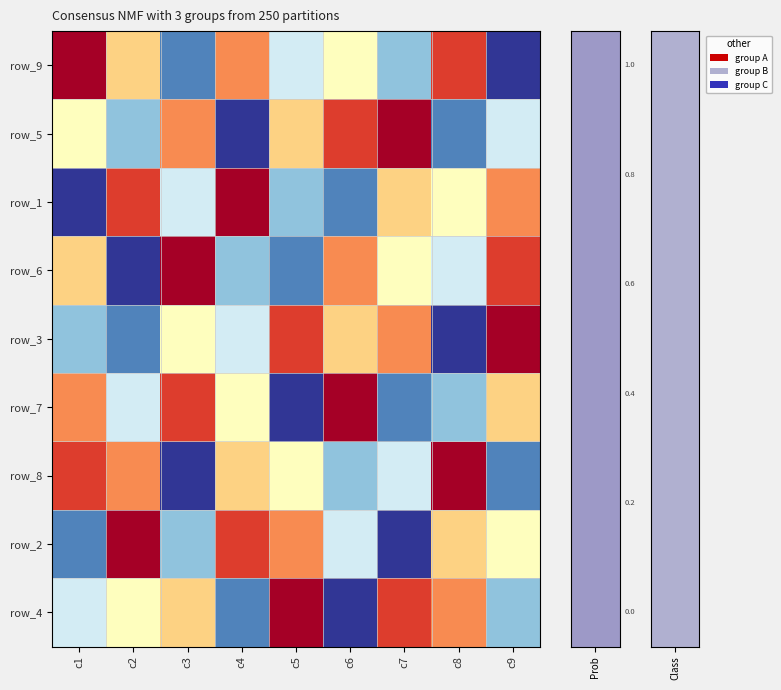

At how many categories does at least one series exceed 0?

9